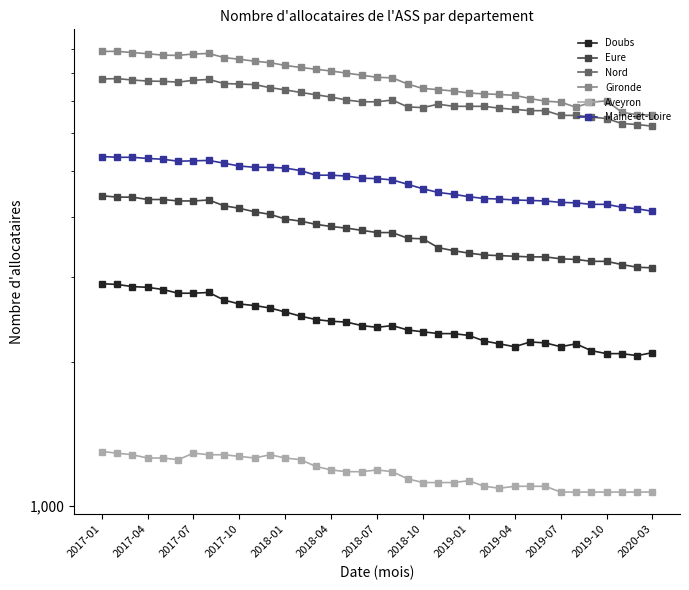

Rank the series by their maximum value, from lowest to highest.

Aveyron, Doubs, Eure, Maine-et-Loire, Nord, Gironde